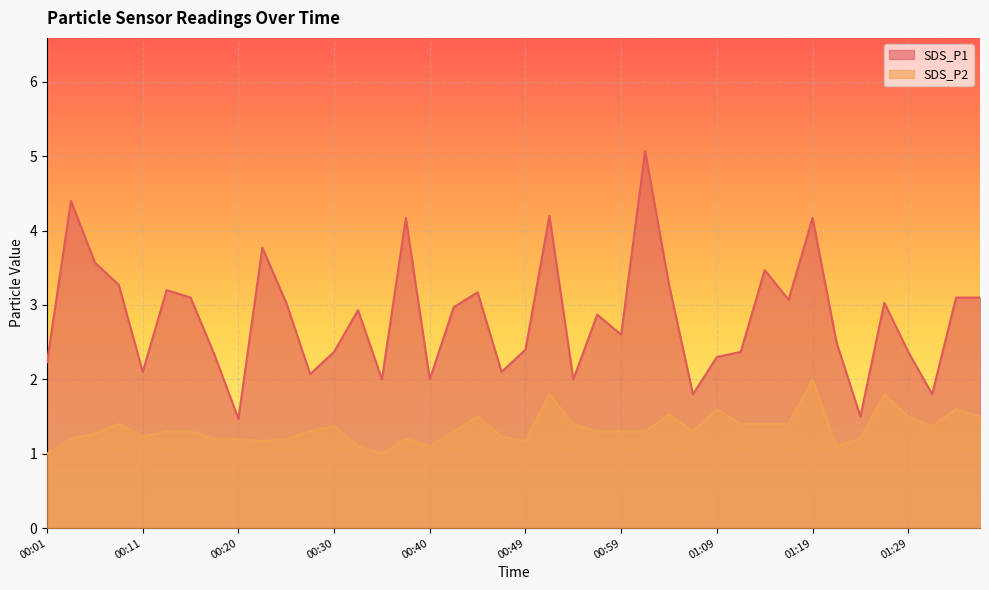

What is the total value across all series at 01:04?

4.8